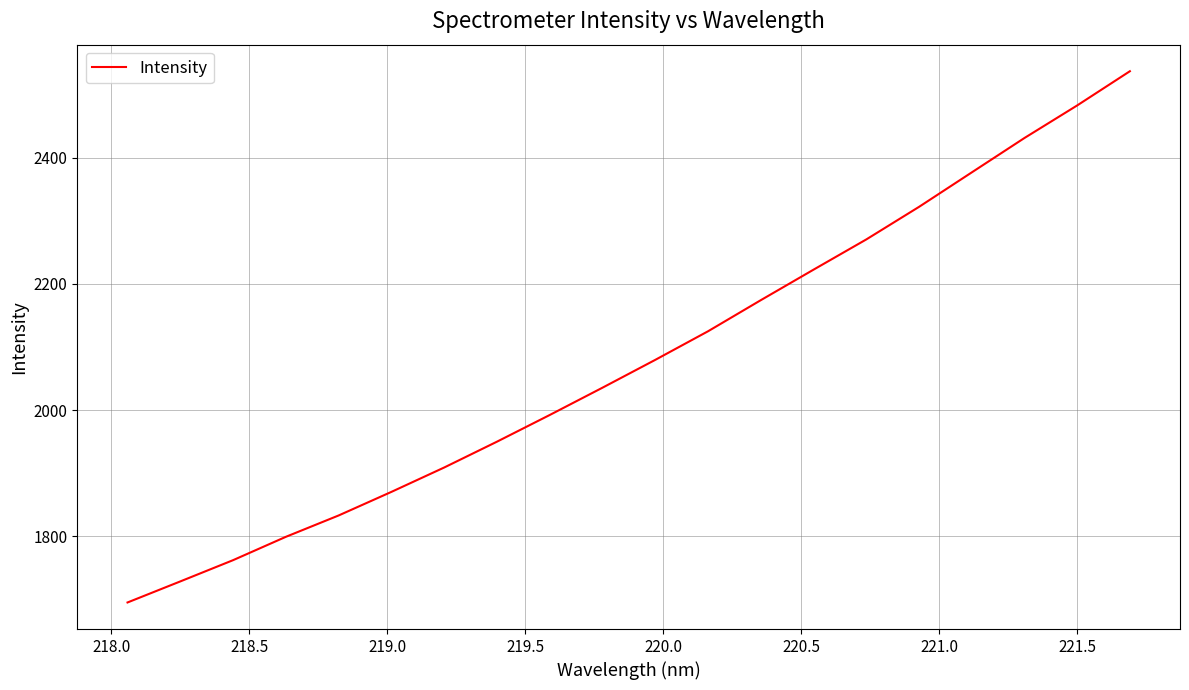

What is the minimum value shown in the chart?

1695.1